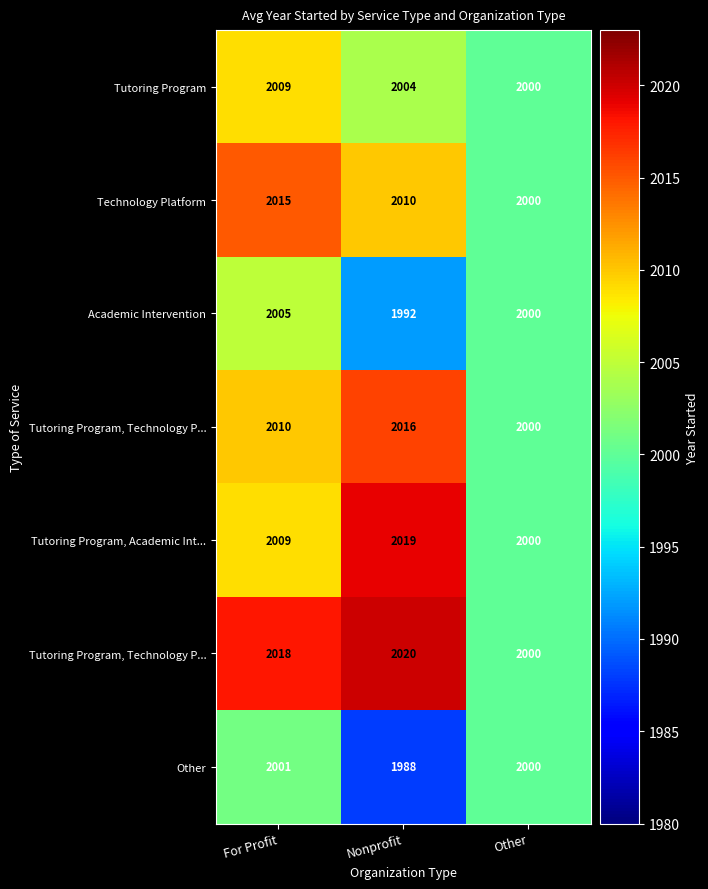

Which category has the lowest value across all series?

Nonprofit